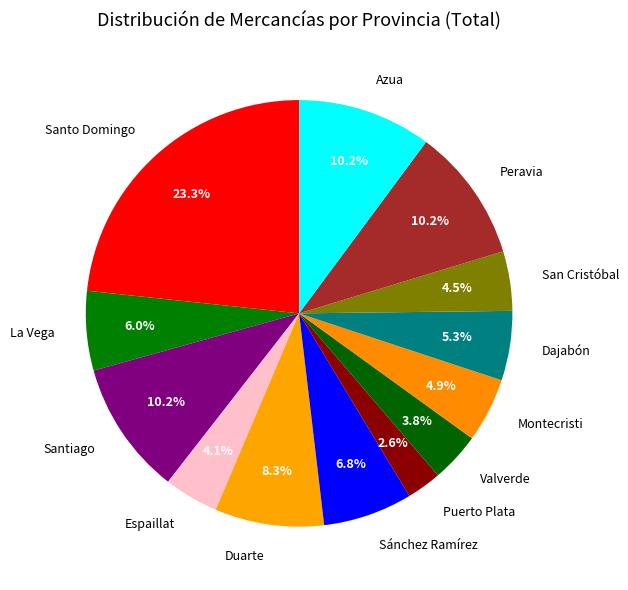

To the nearest percent, what is the average slice percentage?

8%